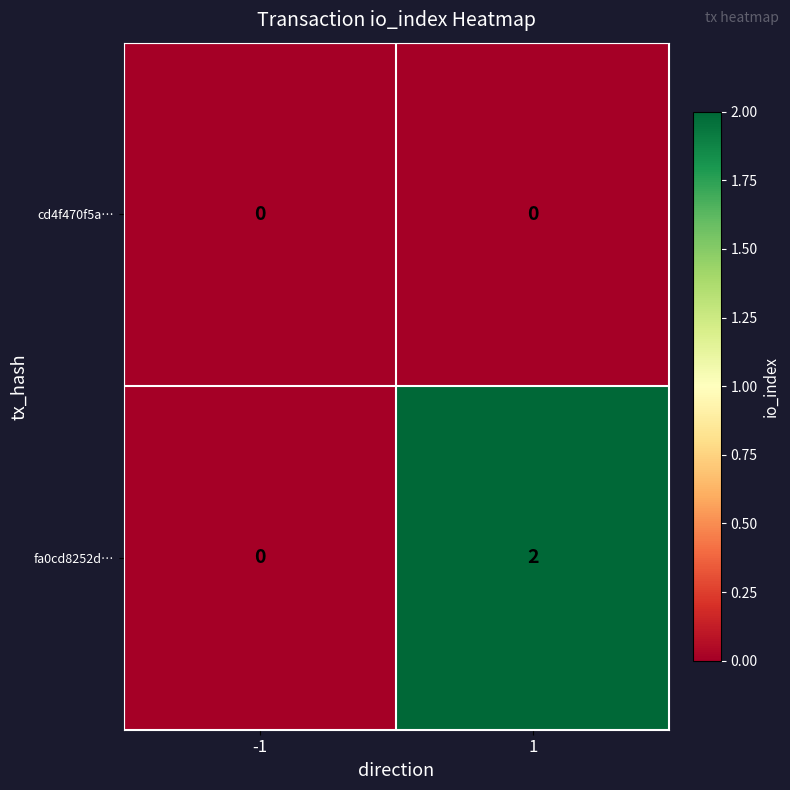

Reading right to left, transcribe all the data shown in this chart.

cd4f470f5a…: 0	0
fa0cd8252d…: 2	0